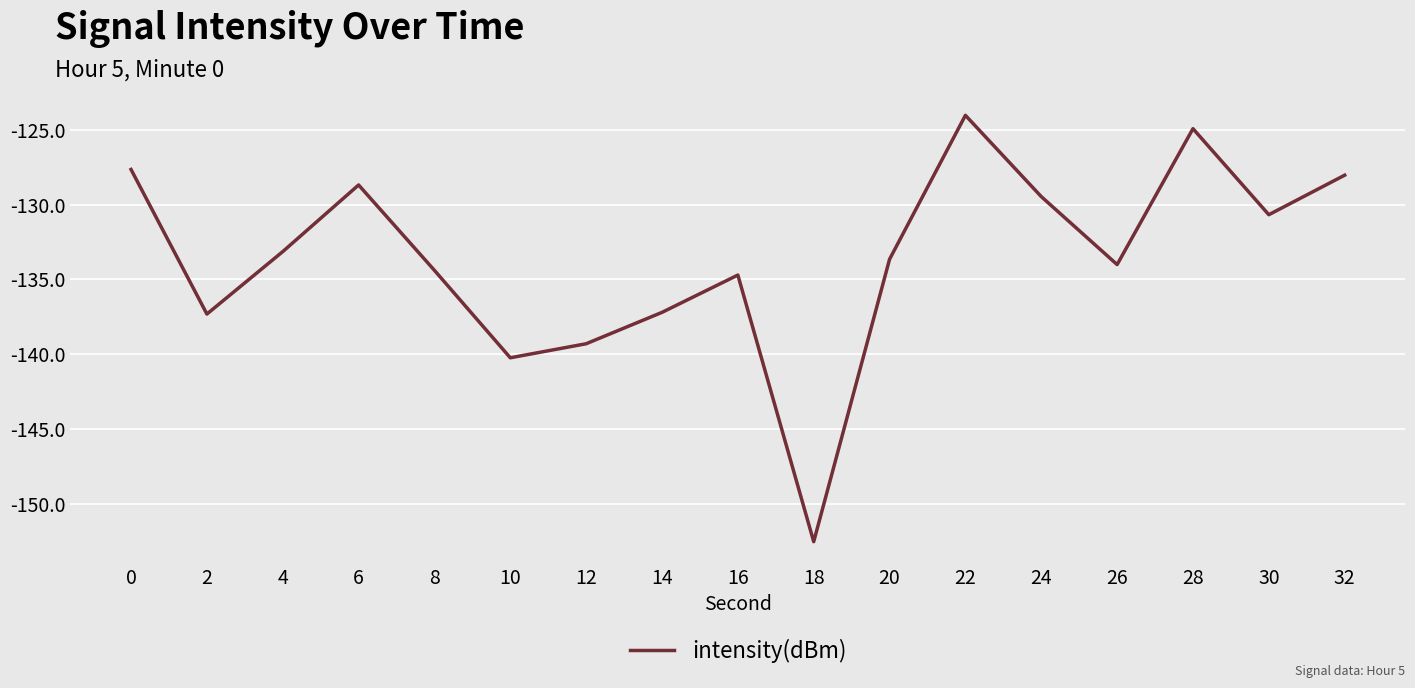

What is the change in value from 0 to 10?

-12.6